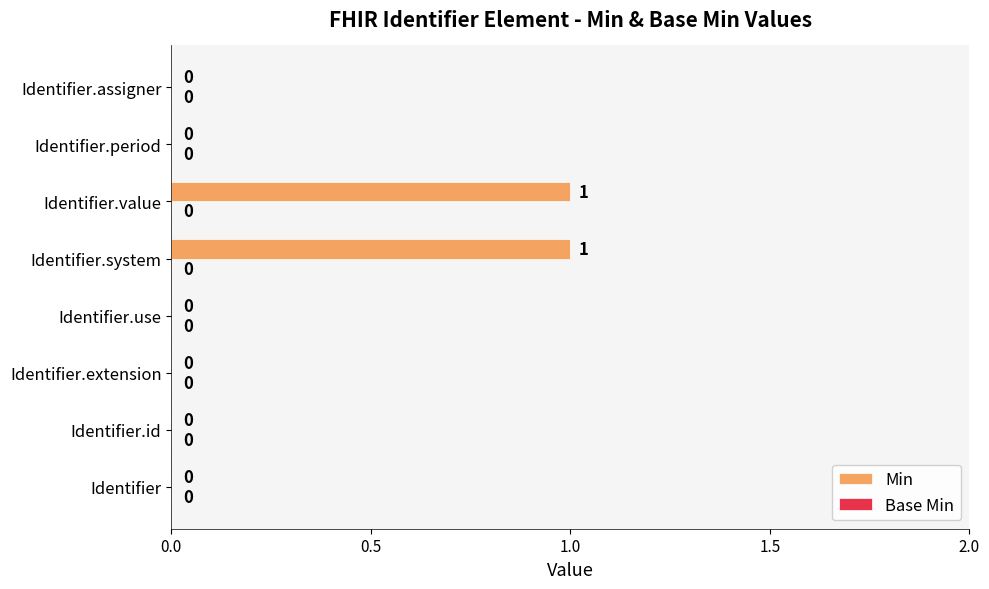

How many data points does each series have?

8